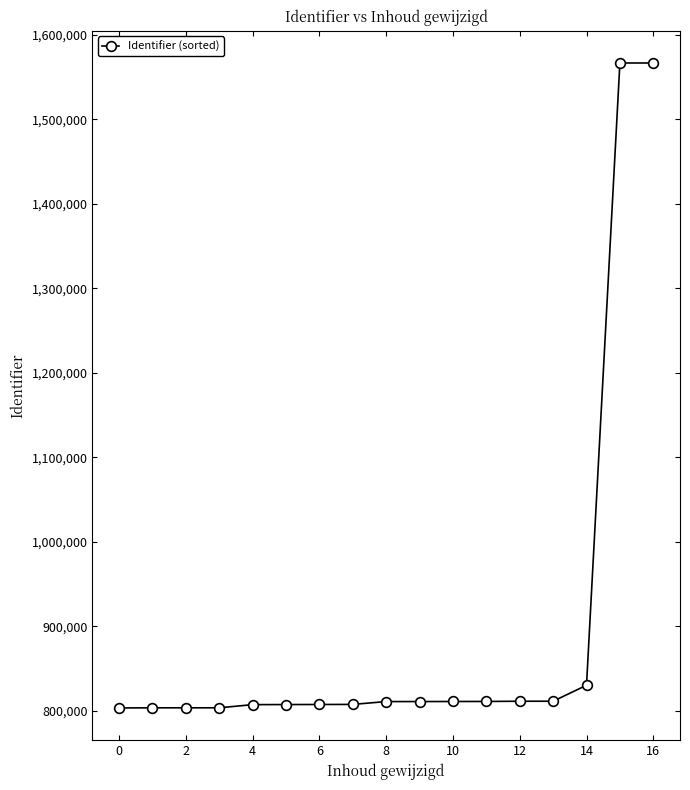

What is the value of the 15th point from the left?

830091